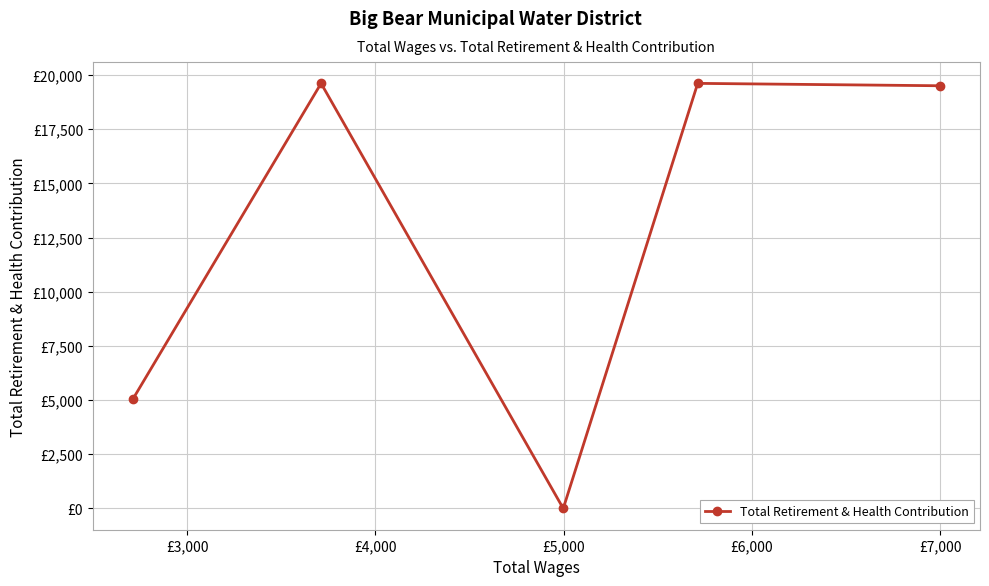

Is this an area chart (filled region under the line)?

No